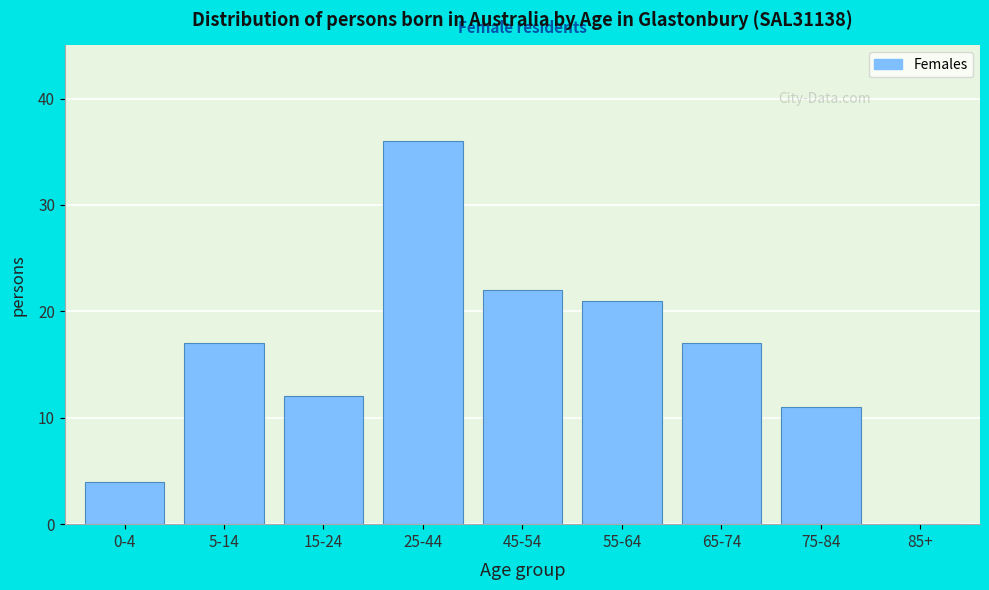

Reading left to right, what are all the values shown in this chart?

0-4=4	5-14=17	15-24=12	25-44=36	45-54=22	55-64=21	65-74=17	75-84=11	85+=0